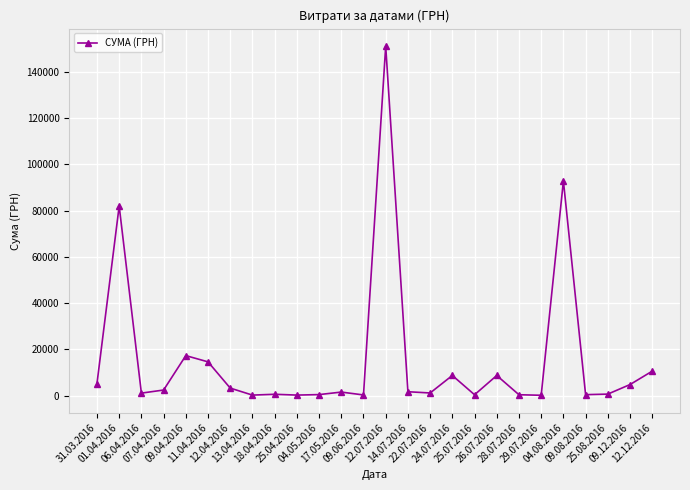

At which label is the value closest to 75606?

01.04.2016